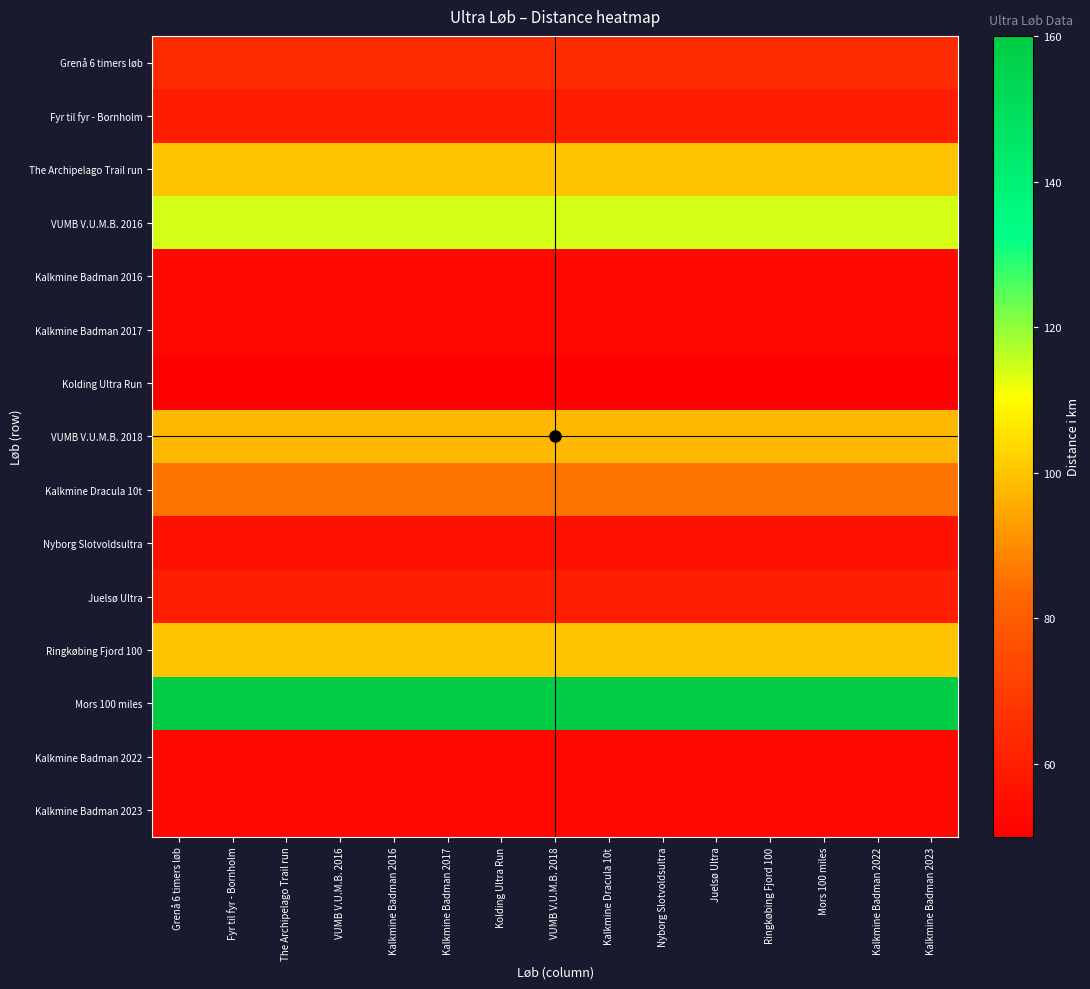

Reading right to left, what are all the values shown in this chart?

Grenå 6 timers løb: Kalkmine Badman 2023=64.3	Kalkmine Badman 2022=64.3	Mors 100 miles=64.3	Ringkøbing Fjord 100=64.3	Juelsø Ultra=64.3	Nyborg Slotvoldsultra=64.3	Kalkmine Dracula 10t=64.3	VUMB V.U.M.B. 2018=64.3	Kolding Ultra Run=64.3	Kalkmine Badman 2017=64.3	Kalkmine Badman 2016=64.3	VUMB V.U.M.B. 2016=64.3	The Archipelago Trail run=64.3	Fyr til fyr - Bornholm=64.3	Grenå 6 timers løb=64.3
Fyr til fyr - Bornholm: Kalkmine Badman 2023=59.7	Kalkmine Badman 2022=59.7	Mors 100 miles=59.7	Ringkøbing Fjord 100=59.7	Juelsø Ultra=59.7	Nyborg Slotvoldsultra=59.7	Kalkmine Dracula 10t=59.7	VUMB V.U.M.B. 2018=59.7	Kolding Ultra Run=59.7	Kalkmine Badman 2017=59.7	Kalkmine Badman 2016=59.7	VUMB V.U.M.B. 2016=59.7	The Archipelago Trail run=59.7	Fyr til fyr - Bornholm=59.7	Grenå 6 timers løb=59.7
The Archipelago Trail run: Kalkmine Badman 2023=100.0	Kalkmine Badman 2022=100.0	Mors 100 miles=100.0	Ringkøbing Fjord 100=100.0	Juelsø Ultra=100.0	Nyborg Slotvoldsultra=100.0	Kalkmine Dracula 10t=100.0	VUMB V.U.M.B. 2018=100.0	Kolding Ultra Run=100.0	Kalkmine Badman 2017=100.0	Kalkmine Badman 2016=100.0	VUMB V.U.M.B. 2016=100.0	The Archipelago Trail run=100.0	Fyr til fyr - Bornholm=100.0	Grenå 6 timers løb=100.0
VUMB V.U.M.B. 2016: Kalkmine Badman 2023=114.3	Kalkmine Badman 2022=114.3	Mors 100 miles=114.3	Ringkøbing Fjord 100=114.3	Juelsø Ultra=114.3	Nyborg Slotvoldsultra=114.3	Kalkmine Dracula 10t=114.3	VUMB V.U.M.B. 2018=114.3	Kolding Ultra Run=114.3	Kalkmine Badman 2017=114.3	Kalkmine Badman 2016=114.3	VUMB V.U.M.B. 2016=114.3	The Archipelago Trail run=114.3	Fyr til fyr - Bornholm=114.3	Grenå 6 timers løb=114.3
Kalkmine Badman 2016: Kalkmine Badman 2023=52.7	Kalkmine Badman 2022=52.7	Mors 100 miles=52.7	Ringkøbing Fjord 100=52.7	Juelsø Ultra=52.7	Nyborg Slotvoldsultra=52.7	Kalkmine Dracula 10t=52.7	VUMB V.U.M.B. 2018=52.7	Kolding Ultra Run=52.7	Kalkmine Badman 2017=52.7	Kalkmine Badman 2016=52.7	VUMB V.U.M.B. 2016=52.7	The Archipelago Trail run=52.7	Fyr til fyr - Bornholm=52.7	Grenå 6 timers løb=52.7
Kalkmine Badman 2017: Kalkmine Badman 2023=52.7	Kalkmine Badman 2022=52.7	Mors 100 miles=52.7	Ringkøbing Fjord 100=52.7	Juelsø Ultra=52.7	Nyborg Slotvoldsultra=52.7	Kalkmine Dracula 10t=52.7	VUMB V.U.M.B. 2018=52.7	Kolding Ultra Run=52.7	Kalkmine Badman 2017=52.7	Kalkmine Badman 2016=52.7	VUMB V.U.M.B. 2016=52.7	The Archipelago Trail run=52.7	Fyr til fyr - Bornholm=52.7	Grenå 6 timers løb=52.7
Kolding Ultra Run: Kalkmine Badman 2023=50.0	Kalkmine Badman 2022=50.0	Mors 100 miles=50.0	Ringkøbing Fjord 100=50.0	Juelsø Ultra=50.0	Nyborg Slotvoldsultra=50.0	Kalkmine Dracula 10t=50.0	VUMB V.U.M.B. 2018=50.0	Kolding Ultra Run=50.0	Kalkmine Badman 2017=50.0	Kalkmine Badman 2016=50.0	VUMB V.U.M.B. 2016=50.0	The Archipelago Trail run=50.0	Fyr til fyr - Bornholm=50.0	Grenå 6 timers løb=50.0
VUMB V.U.M.B. 2018: Kalkmine Badman 2023=98.0	Kalkmine Badman 2022=98.0	Mors 100 miles=98.0	Ringkøbing Fjord 100=98.0	Juelsø Ultra=98.0	Nyborg Slotvoldsultra=98.0	Kalkmine Dracula 10t=98.0	VUMB V.U.M.B. 2018=98.0	Kolding Ultra Run=98.0	Kalkmine Badman 2017=98.0	Kalkmine Badman 2016=98.0	VUMB V.U.M.B. 2016=98.0	The Archipelago Trail run=98.0	Fyr til fyr - Bornholm=98.0	Grenå 6 timers løb=98.0
Kalkmine Dracula 10t: Kalkmine Badman 2023=85.3	Kalkmine Badman 2022=85.3	Mors 100 miles=85.3	Ringkøbing Fjord 100=85.3	Juelsø Ultra=85.3	Nyborg Slotvoldsultra=85.3	Kalkmine Dracula 10t=85.3	VUMB V.U.M.B. 2018=85.3	Kolding Ultra Run=85.3	Kalkmine Badman 2017=85.3	Kalkmine Badman 2016=85.3	VUMB V.U.M.B. 2016=85.3	The Archipelago Trail run=85.3	Fyr til fyr - Bornholm=85.3	Grenå 6 timers løb=85.3
Nyborg Slotvoldsultra: Kalkmine Badman 2023=56.0	Kalkmine Badman 2022=56.0	Mors 100 miles=56.0	Ringkøbing Fjord 100=56.0	Juelsø Ultra=56.0	Nyborg Slotvoldsultra=56.0	Kalkmine Dracula 10t=56.0	VUMB V.U.M.B. 2018=56.0	Kolding Ultra Run=56.0	Kalkmine Badman 2017=56.0	Kalkmine Badman 2016=56.0	VUMB V.U.M.B. 2016=56.0	The Archipelago Trail run=56.0	Fyr til fyr - Bornholm=56.0	Grenå 6 timers løb=56.0
Juelsø Ultra: Kalkmine Badman 2023=60.0	Kalkmine Badman 2022=60.0	Mors 100 miles=60.0	Ringkøbing Fjord 100=60.0	Juelsø Ultra=60.0	Nyborg Slotvoldsultra=60.0	Kalkmine Dracula 10t=60.0	VUMB V.U.M.B. 2018=60.0	Kolding Ultra Run=60.0	Kalkmine Badman 2017=60.0	Kalkmine Badman 2016=60.0	VUMB V.U.M.B. 2016=60.0	The Archipelago Trail run=60.0	Fyr til fyr - Bornholm=60.0	Grenå 6 timers løb=60.0
Ringkøbing Fjord 100: Kalkmine Badman 2023=100.0	Kalkmine Badman 2022=100.0	Mors 100 miles=100.0	Ringkøbing Fjord 100=100.0	Juelsø Ultra=100.0	Nyborg Slotvoldsultra=100.0	Kalkmine Dracula 10t=100.0	VUMB V.U.M.B. 2018=100.0	Kolding Ultra Run=100.0	Kalkmine Badman 2017=100.0	Kalkmine Badman 2016=100.0	VUMB V.U.M.B. 2016=100.0	The Archipelago Trail run=100.0	Fyr til fyr - Bornholm=100.0	Grenå 6 timers løb=100.0
Mors 100 miles: Kalkmine Badman 2023=160.0	Kalkmine Badman 2022=160.0	Mors 100 miles=160.0	Ringkøbing Fjord 100=160.0	Juelsø Ultra=160.0	Nyborg Slotvoldsultra=160.0	Kalkmine Dracula 10t=160.0	VUMB V.U.M.B. 2018=160.0	Kolding Ultra Run=160.0	Kalkmine Badman 2017=160.0	Kalkmine Badman 2016=160.0	VUMB V.U.M.B. 2016=160.0	The Archipelago Trail run=160.0	Fyr til fyr - Bornholm=160.0	Grenå 6 timers løb=160.0
Kalkmine Badman 2022: Kalkmine Badman 2023=52.7	Kalkmine Badman 2022=52.7	Mors 100 miles=52.7	Ringkøbing Fjord 100=52.7	Juelsø Ultra=52.7	Nyborg Slotvoldsultra=52.7	Kalkmine Dracula 10t=52.7	VUMB V.U.M.B. 2018=52.7	Kolding Ultra Run=52.7	Kalkmine Badman 2017=52.7	Kalkmine Badman 2016=52.7	VUMB V.U.M.B. 2016=52.7	The Archipelago Trail run=52.7	Fyr til fyr - Bornholm=52.7	Grenå 6 timers løb=52.7
Kalkmine Badman 2023: Kalkmine Badman 2023=52.7	Kalkmine Badman 2022=52.7	Mors 100 miles=52.7	Ringkøbing Fjord 100=52.7	Juelsø Ultra=52.7	Nyborg Slotvoldsultra=52.7	Kalkmine Dracula 10t=52.7	VUMB V.U.M.B. 2018=52.7	Kolding Ultra Run=52.7	Kalkmine Badman 2017=52.7	Kalkmine Badman 2016=52.7	VUMB V.U.M.B. 2016=52.7	The Archipelago Trail run=52.7	Fyr til fyr - Bornholm=52.7	Grenå 6 timers løb=52.7